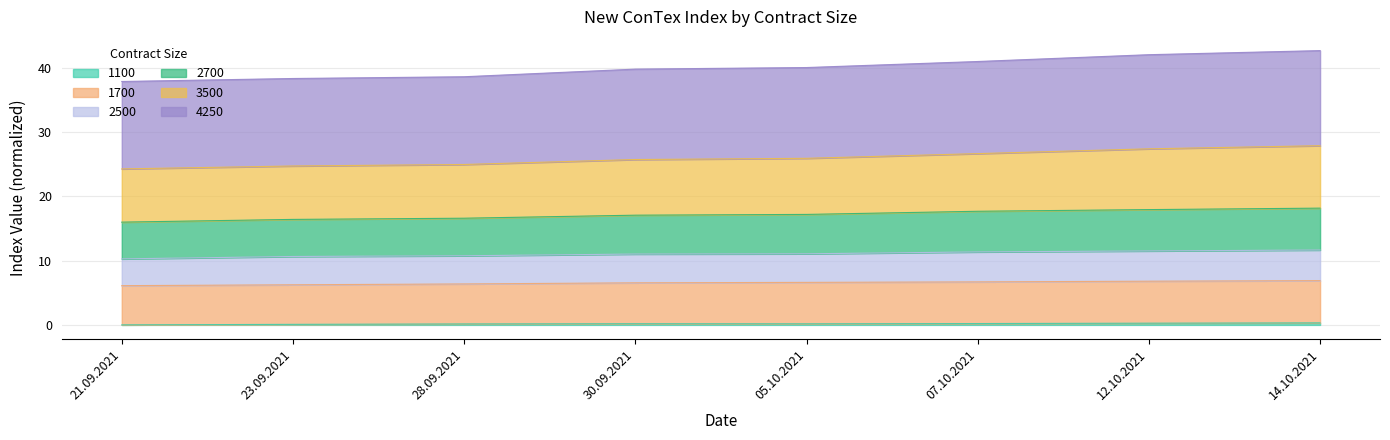

What is the total value across all series at 21.09.2021?

37.8